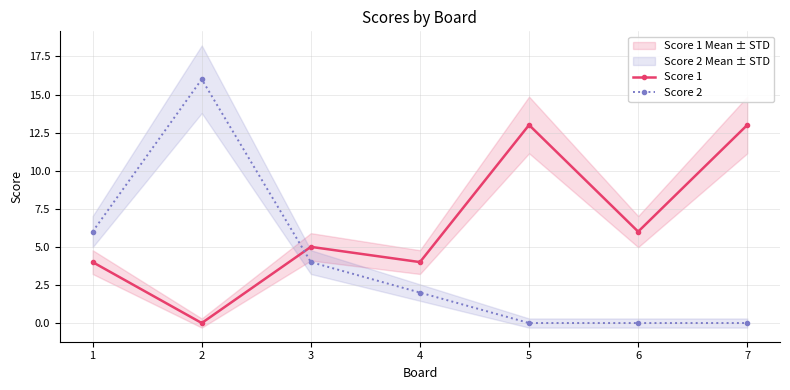

How many lines are shown in the chart?

2